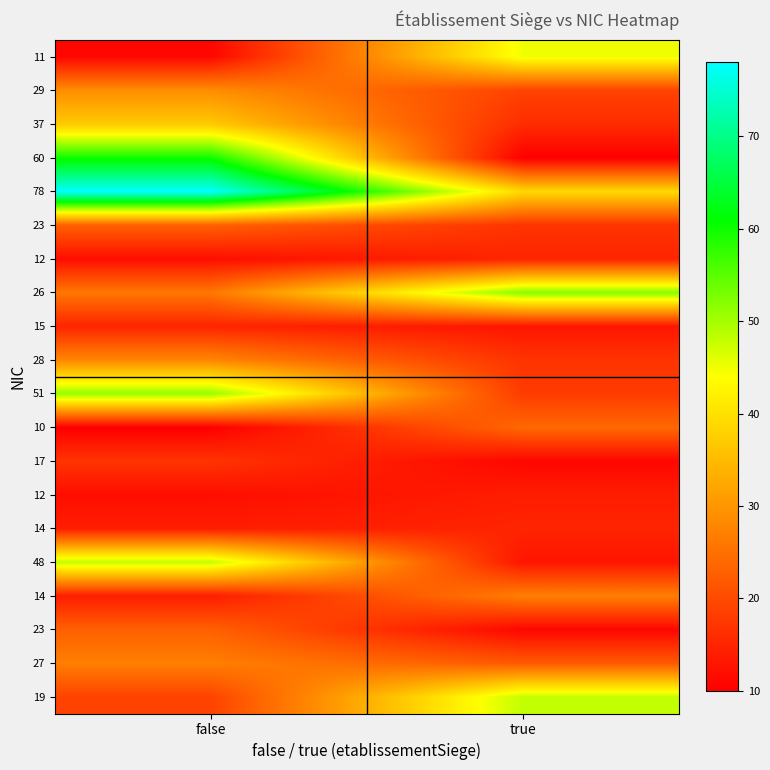

What is the total value across all series at true?

446